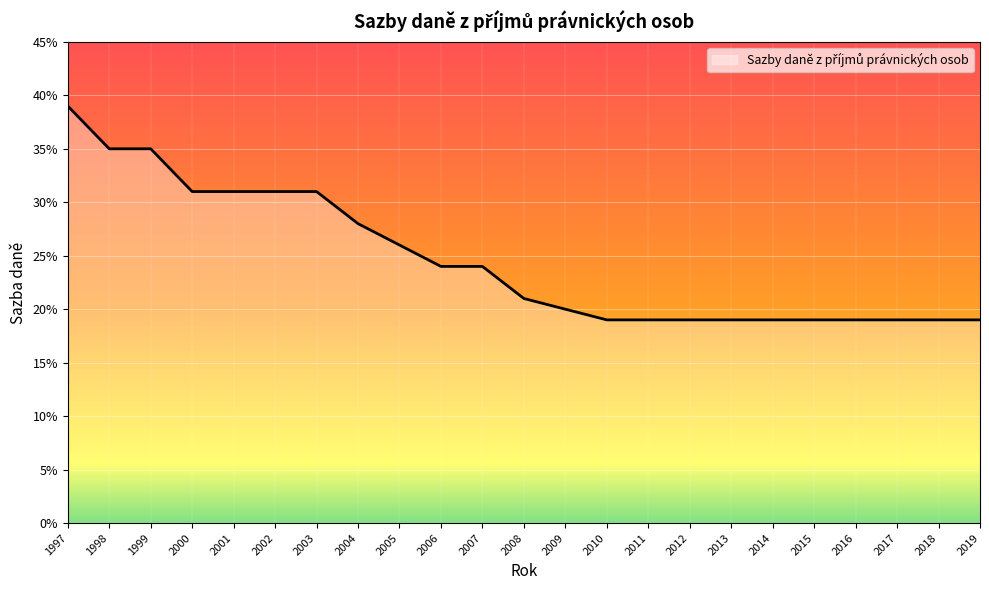

Reading left to right, what are all the values shown in this chart?

1997=0.4	1998=0.3	1999=0.3	2000=0.3	2001=0.3	2002=0.3	2003=0.3	2004=0.3	2005=0.3	2006=0.2	2007=0.2	2008=0.2	2009=0.2	2010=0.2	2011=0.2	2012=0.2	2013=0.2	2014=0.2	2015=0.2	2016=0.2	2017=0.2	2018=0.2	2019=0.2